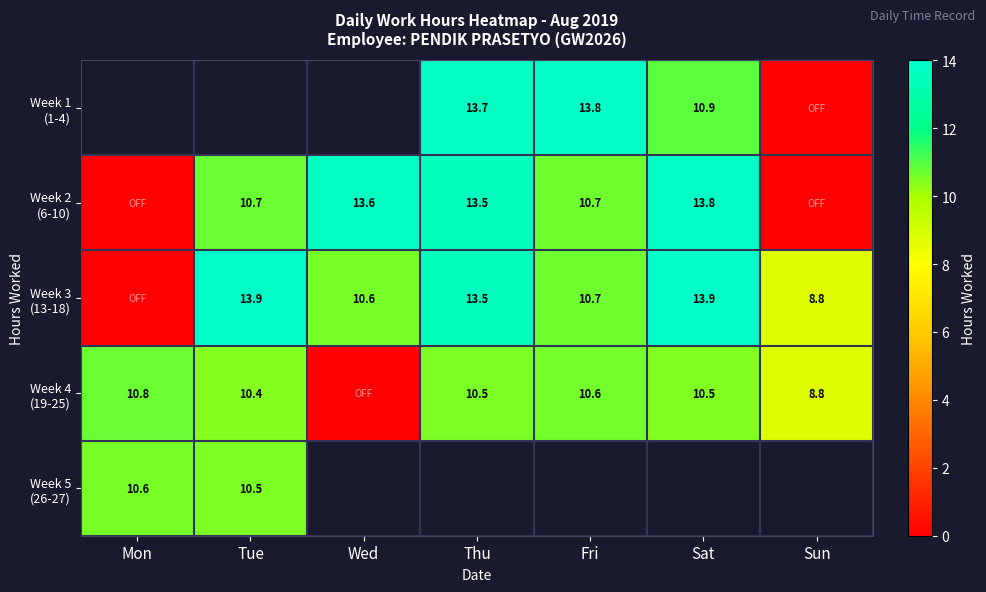

What is the maximum value shown in the chart?

13.9